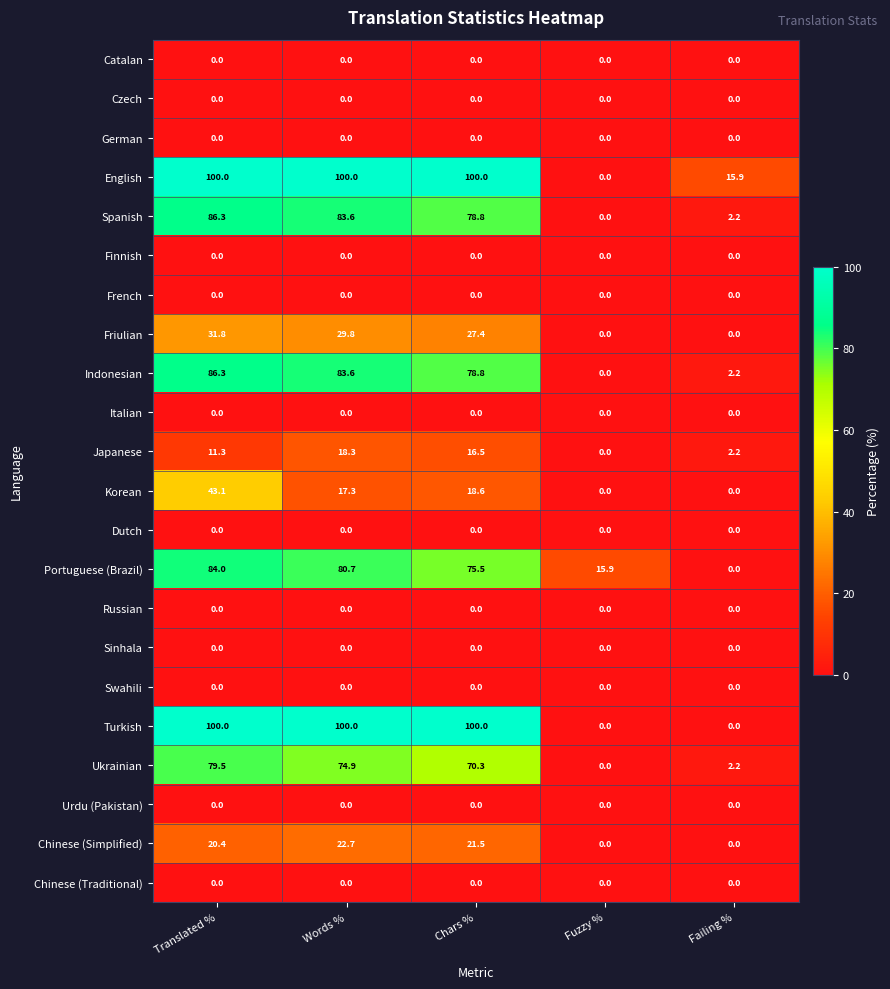

How many distinct data groups are displayed?

22